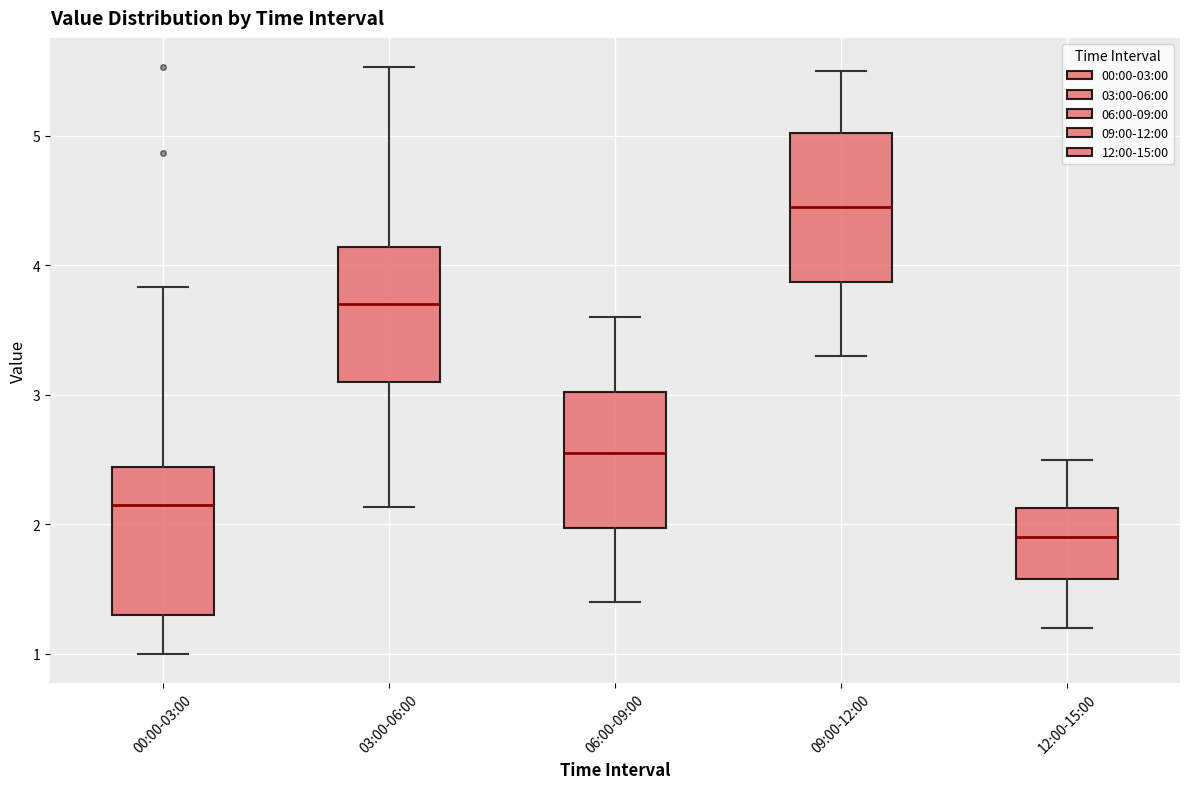

Where does the median line of the box for 03:00-06:00 sit on the y-axis? The values are not printed on the chart, so give them approximately, as read against the axis.

3.7